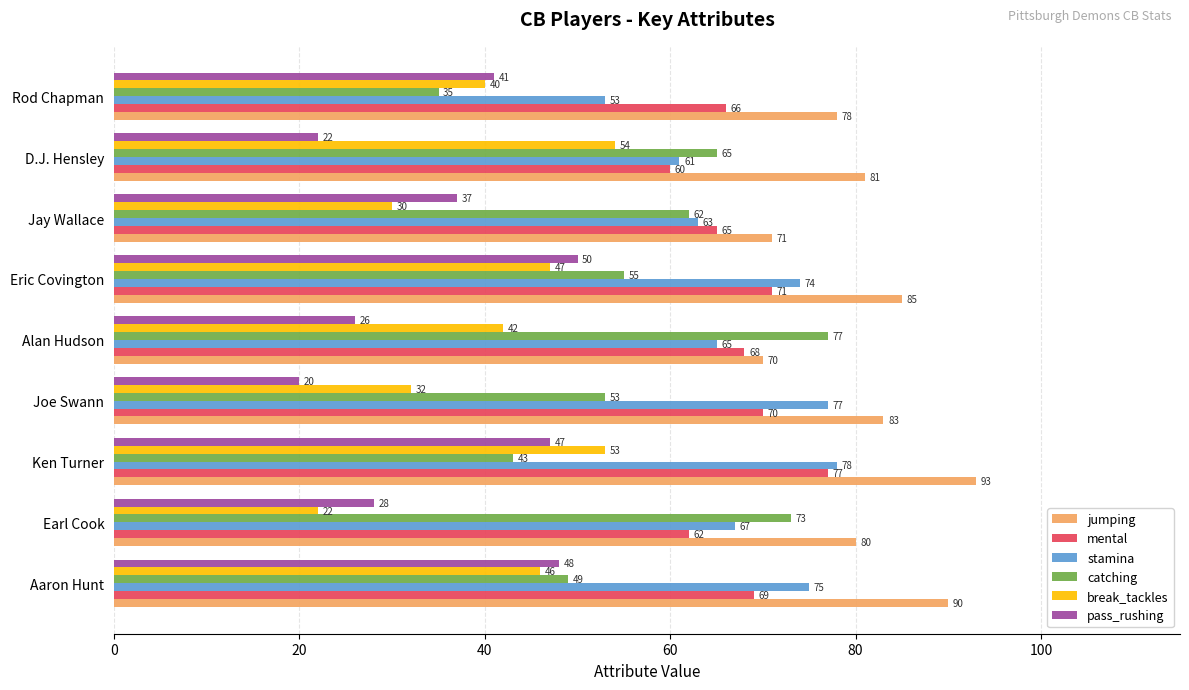

Which series has the widest spread of values?

catching